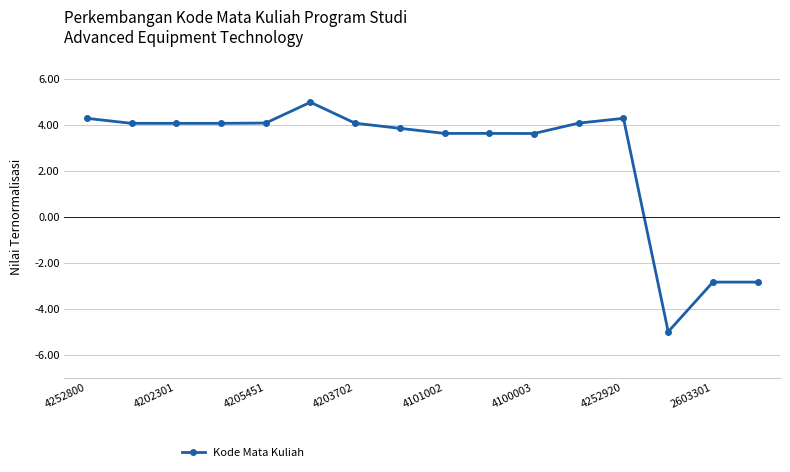

True or false: there are more than 2 points higher than both neighbors.

True